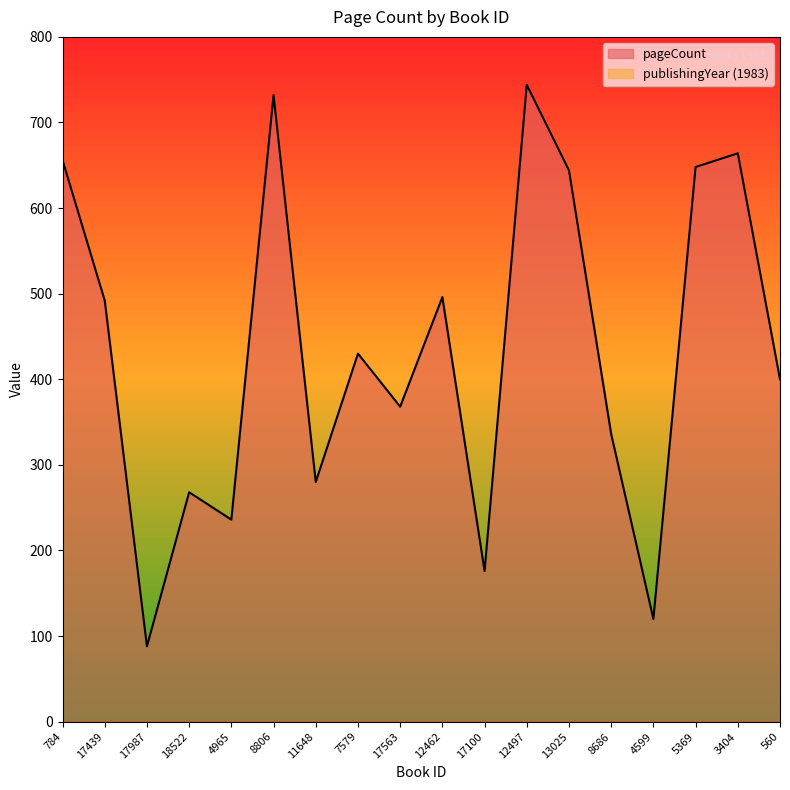

Where is the first local minimum?

17987